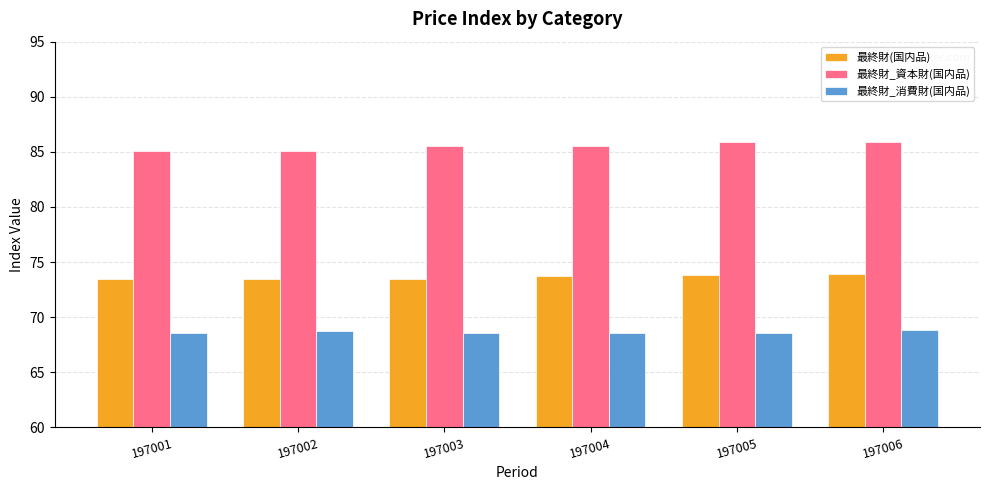

What is the difference between the maximum and minimum values in the 最終財(国内品) series?

0.4